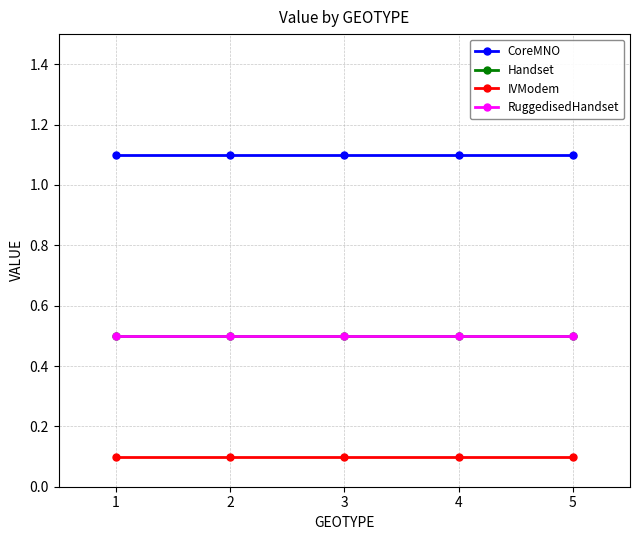

Does the chart have visible grid lines?

Yes